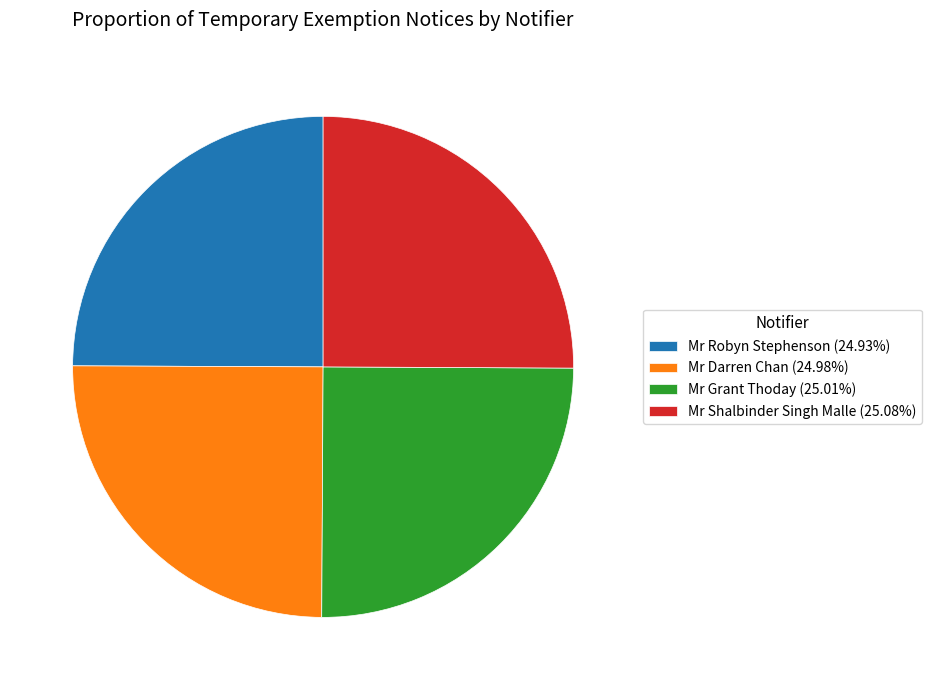

The Mr Robyn Stephenson slice represents 25% of the pie. True or false?

True